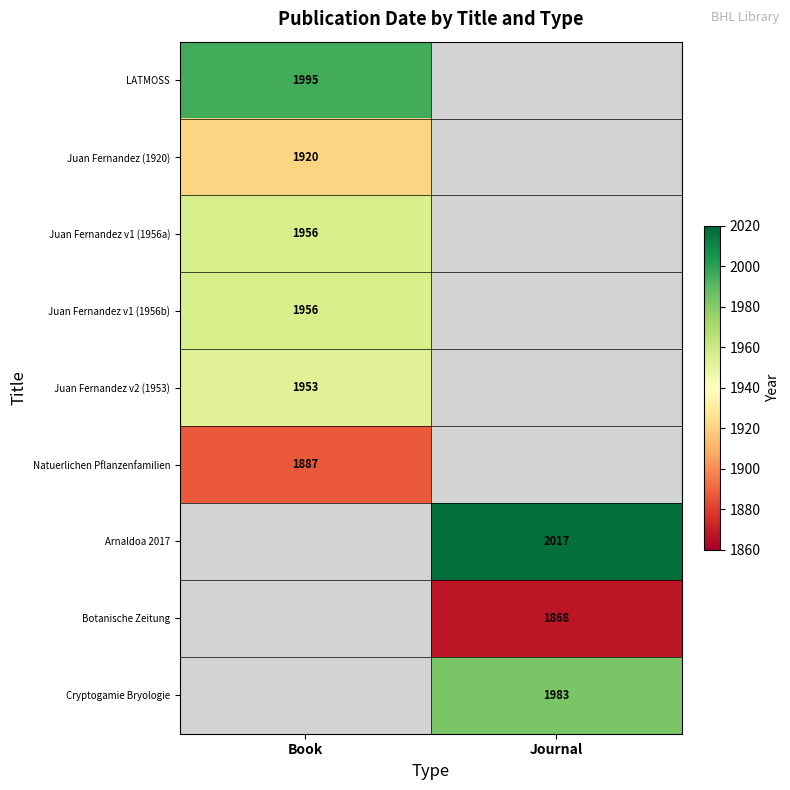

True or false: Arnaldoa 2017 has a value of 2017 at Journal.

True